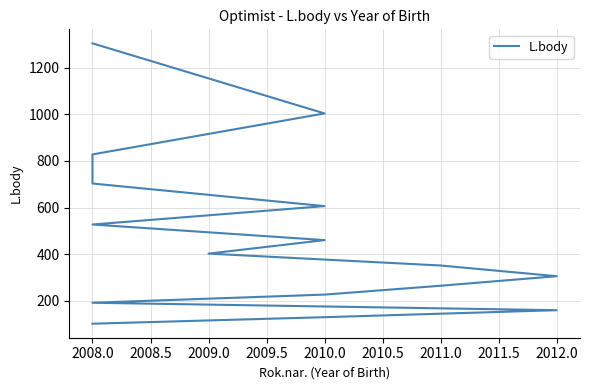

Reading left to right, list all the values displayed in this chart.

1305	1004	828	703	606	527	460	402	351	305	264	226	191	159	129	101